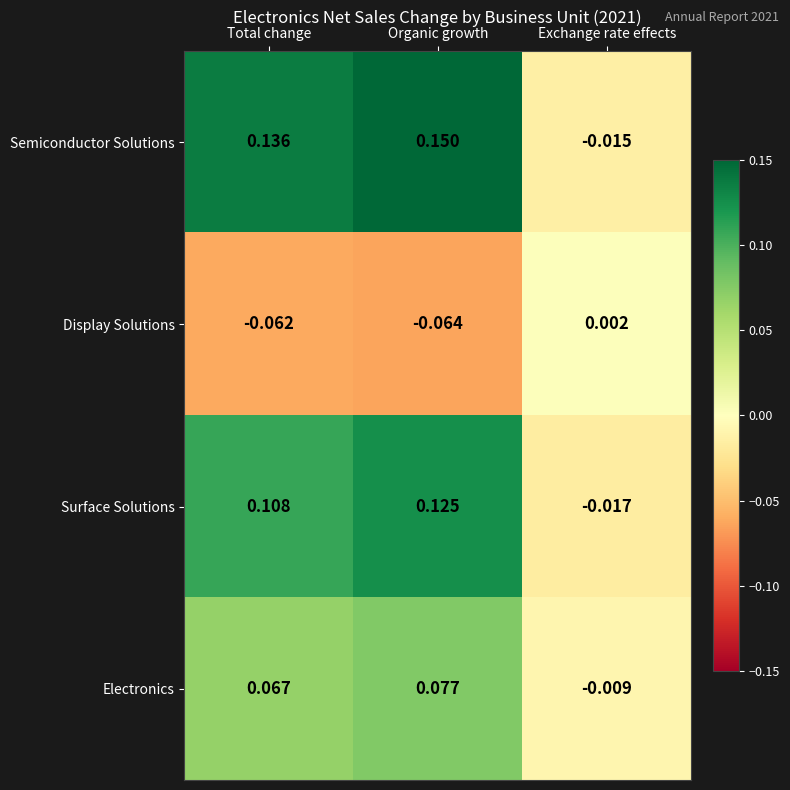

At Organic growth, list the series in order from smallest to largest.

Display Solutions, Electronics, Surface Solutions, Semiconductor Solutions